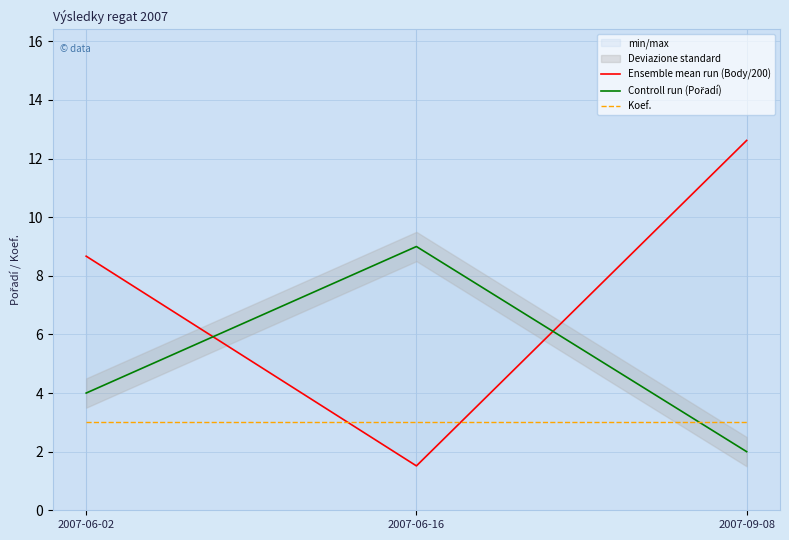

What is the difference between the highest and lowest values at 2007-09-08?

10.6